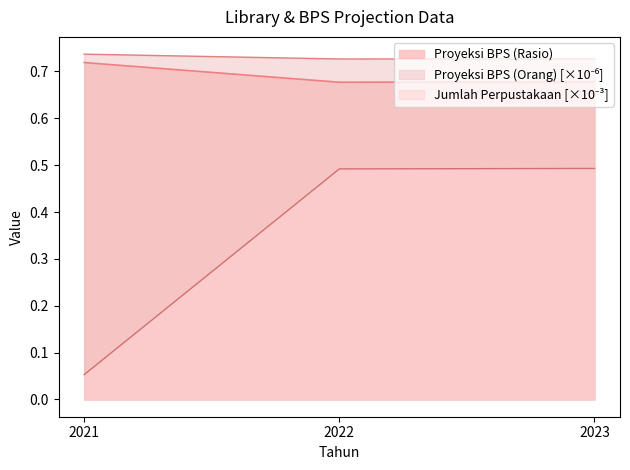

Reading right to left, what are all the values shown in this chart?

Jumlah Perpustakaan: 0.5	0.5	0.1
Proyeksi BPS (Orang): 0.7	0.7	0.7
Proyeksi BPS (Rasio): 0.7	0.7	0.7